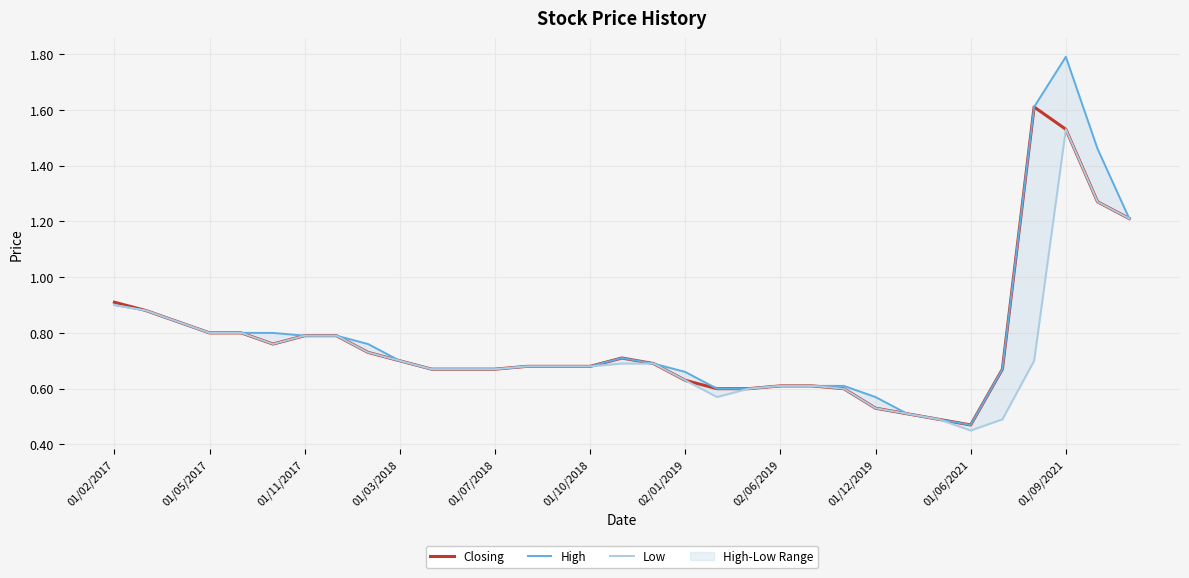

What is the maximum value shown in the chart?

1.8